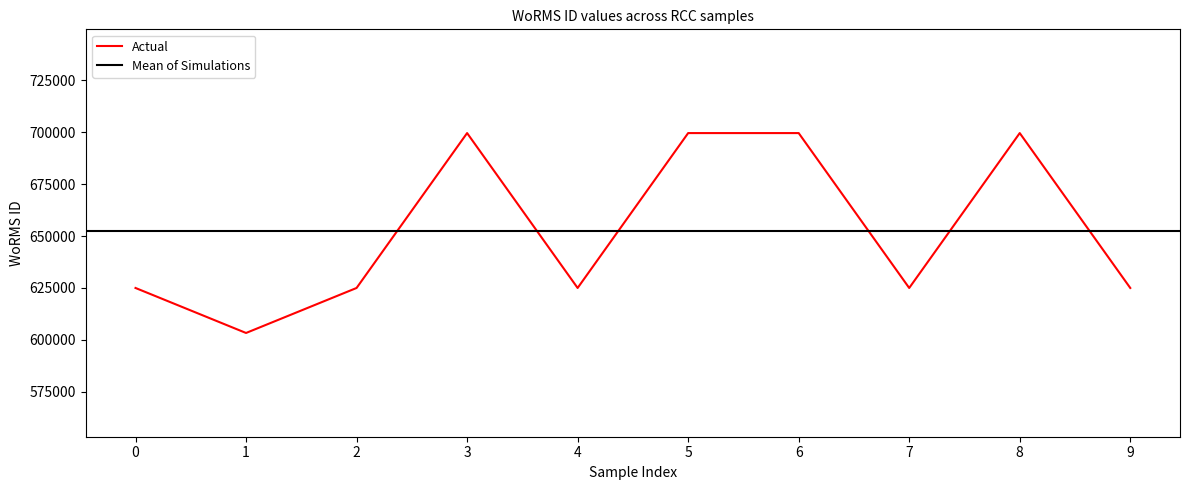

The value of Actual at 1 is 919825. True or false?

False